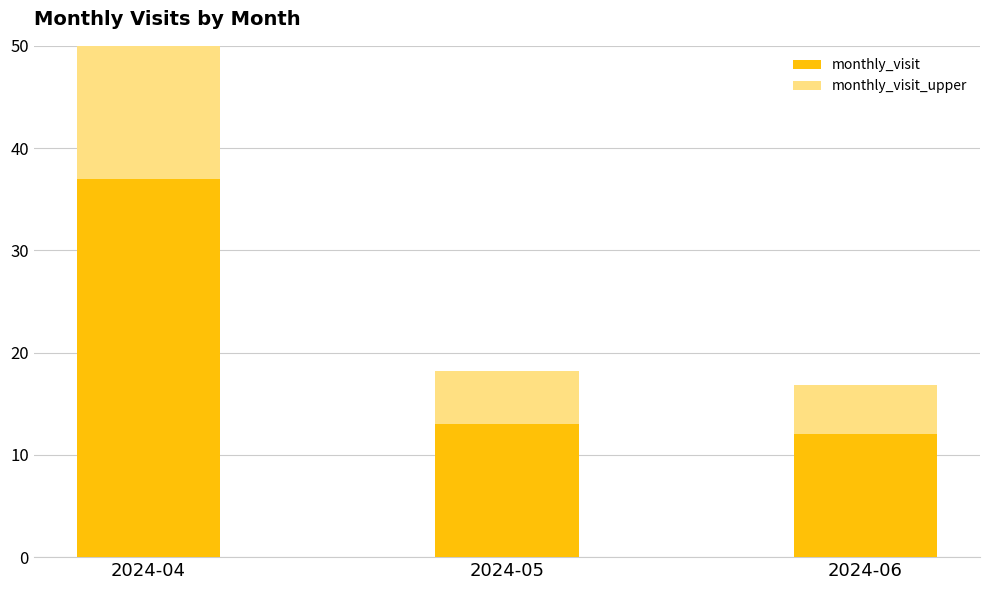

Rank the series at 2024-04 from highest to lowest value.

monthly_visit, monthly_visit_upper